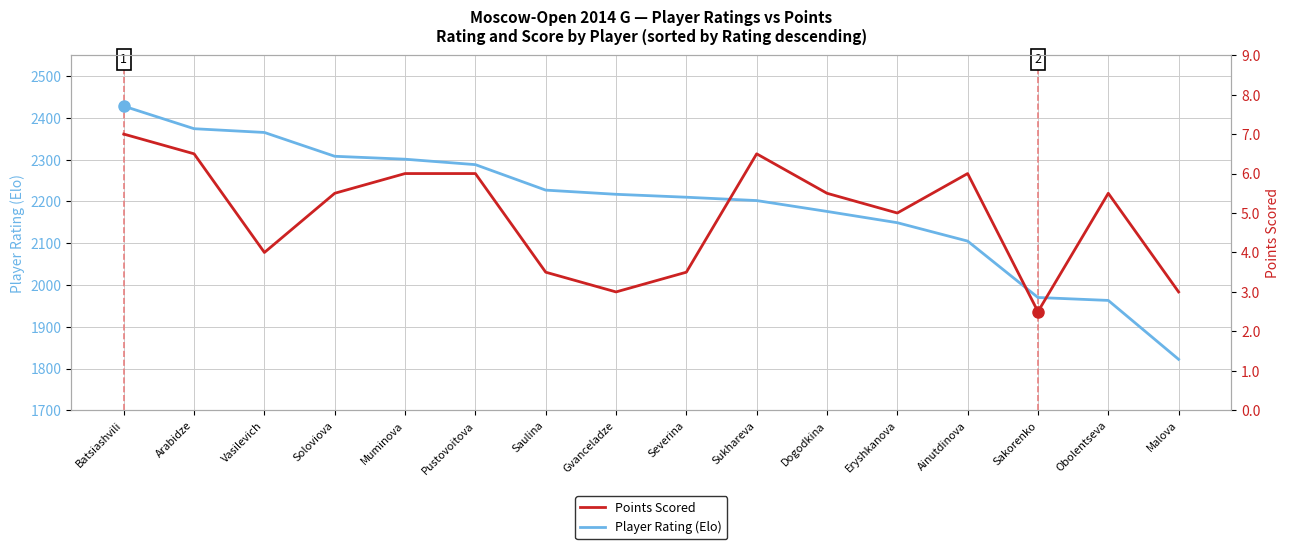

Between Muminova and Batsiashvili, which is larger?

Batsiashvili